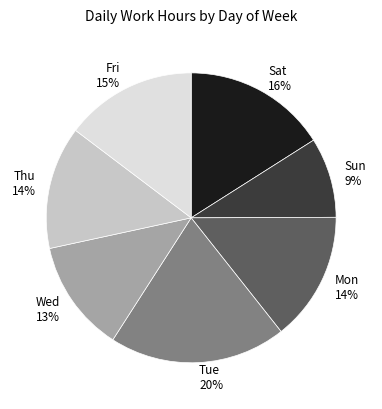

To the nearest percent, what is the average slice percentage?

14%